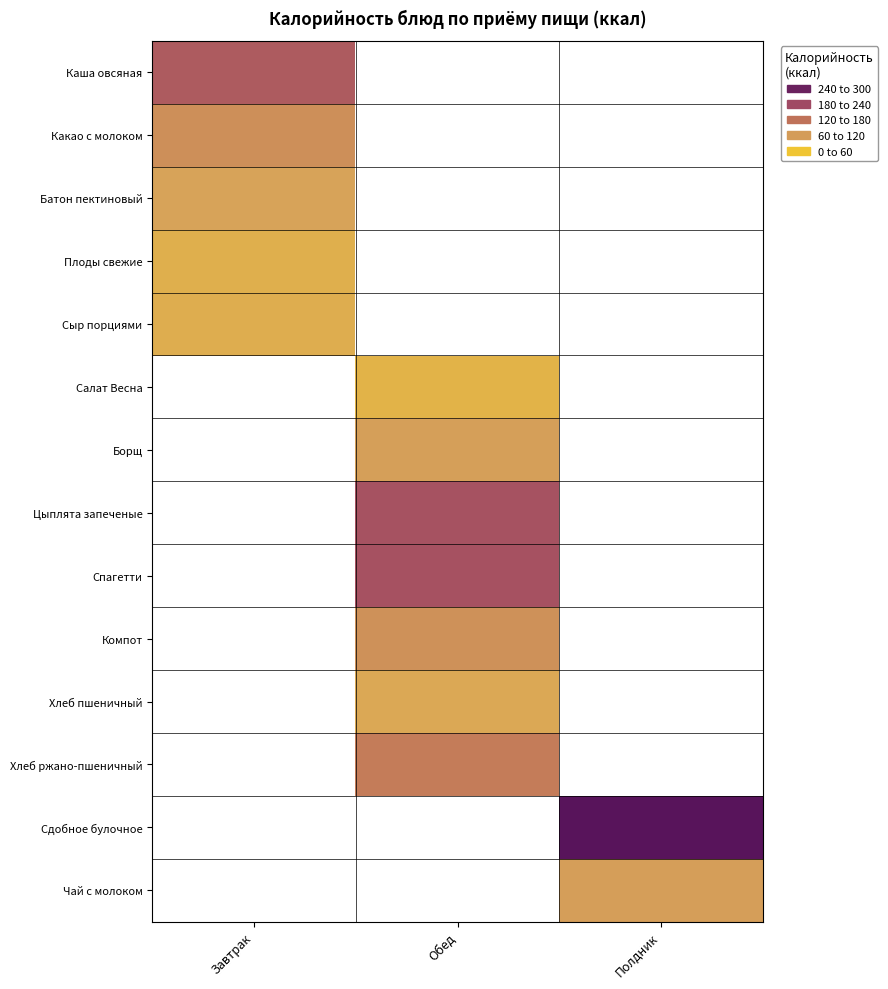

List the series in order of their peak value, lowest first.

Плоды свежие, Сыр порциями, Батон пектиновый, Какао с молоком, Каша овсяная, Салат Весна, Борщ, Цыплята запеченые, Спагетти, Компот, Хлеб пшеничный, Хлеб ржано-пшеничный, Сдобное булочное, Чай с молоком